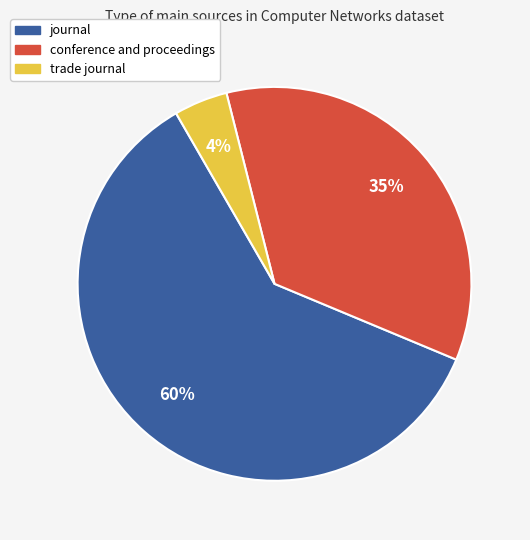

Which slice is the smallest?

trade journal